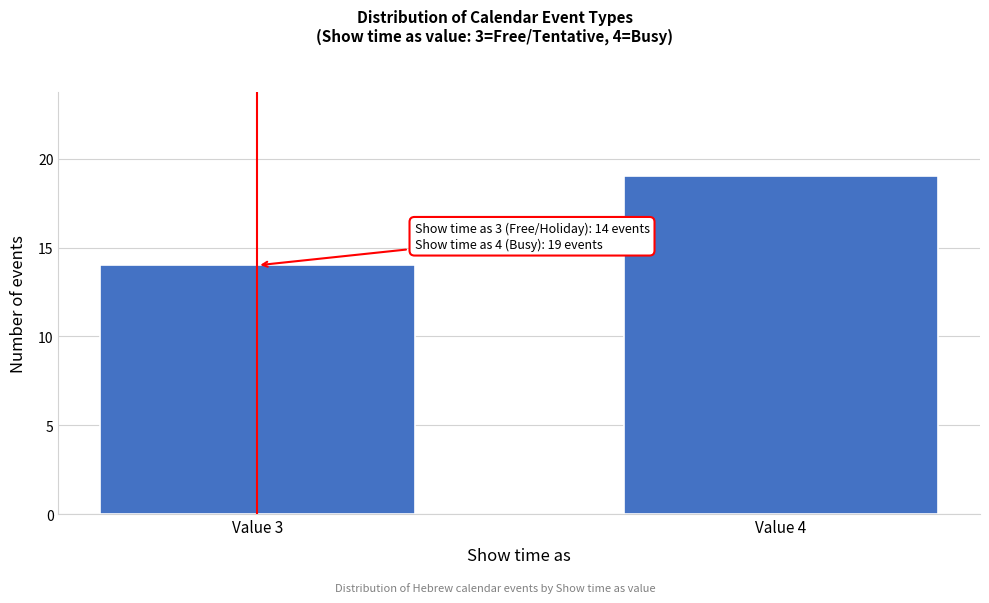

Reading right to left, list all the values displayed in this chart.

19	14